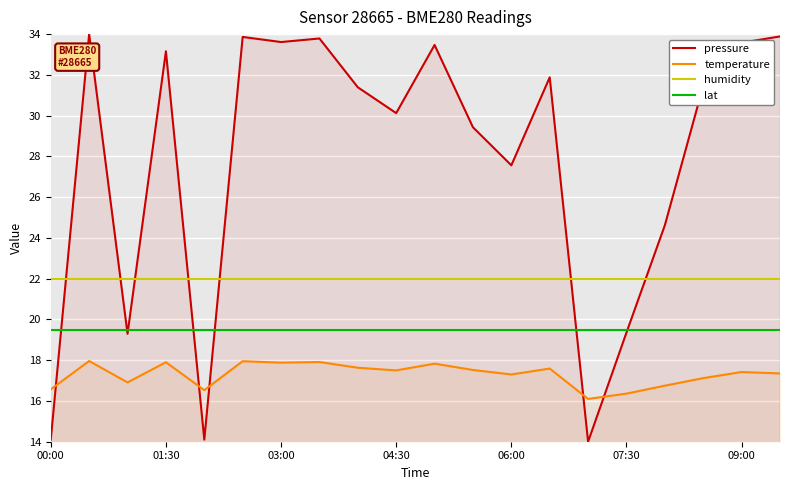

True or false: humidity and lat intersect in this chart.

False